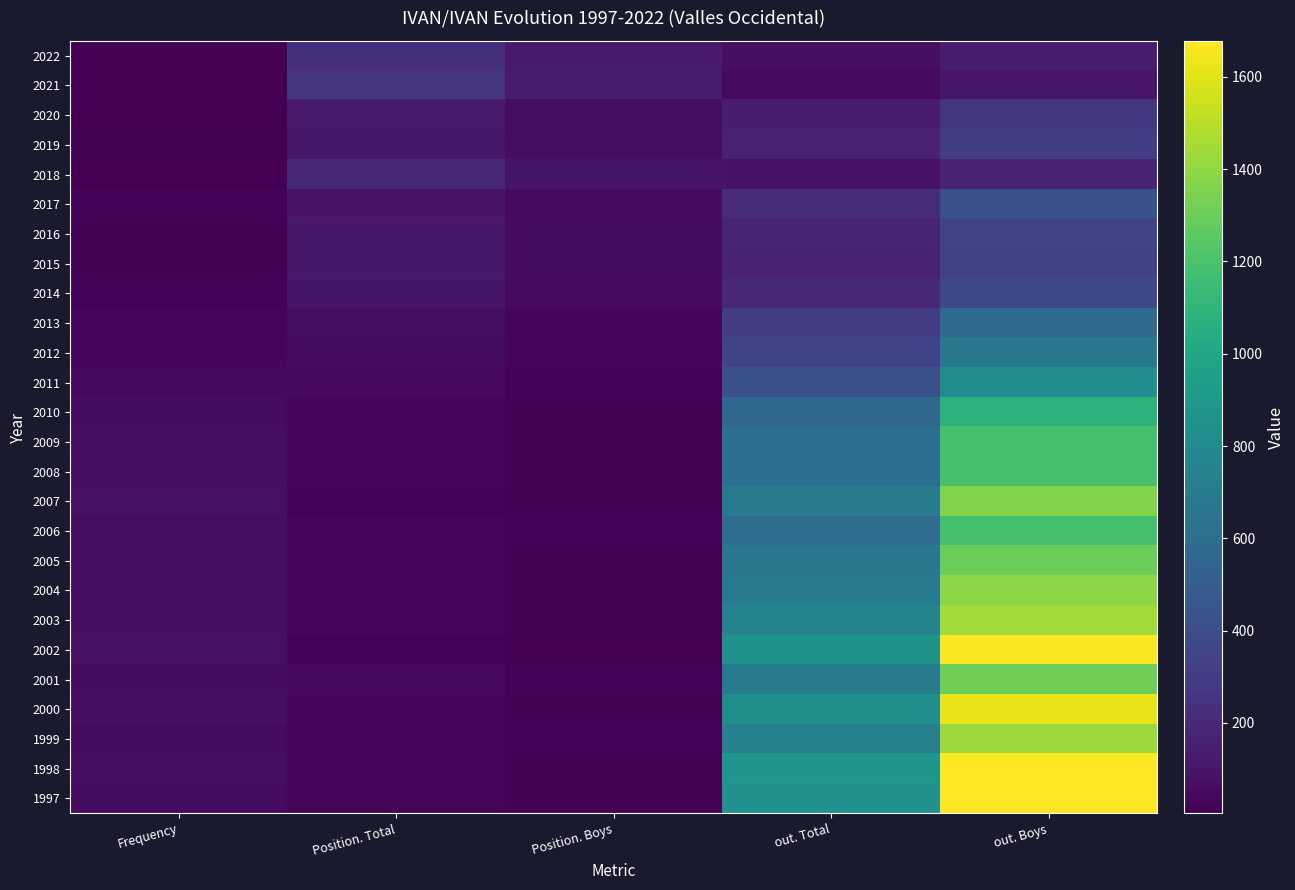

Between out. Boys and Position. Total, which is larger?

Position. Total